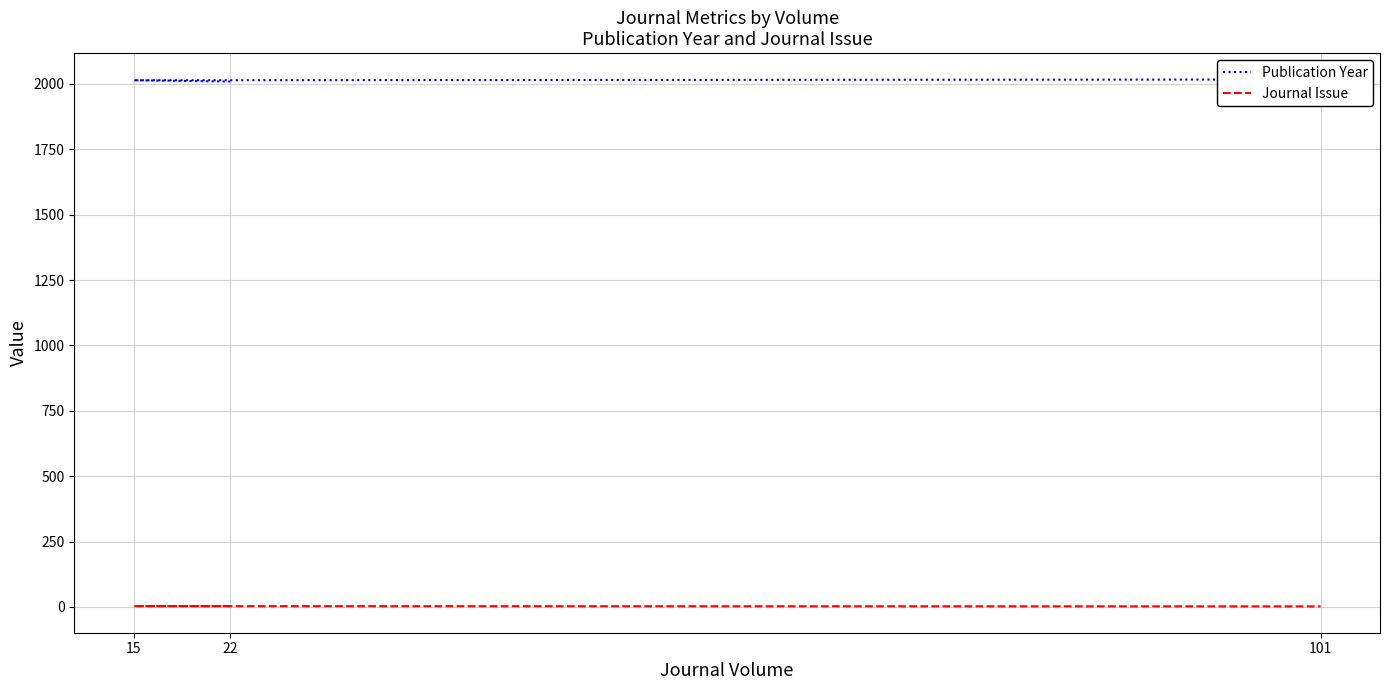

Reading left to right, transcribe all the data shown in this chart.

Publication Year: 2009	2014	2017
Journal Issue: 3	3	2